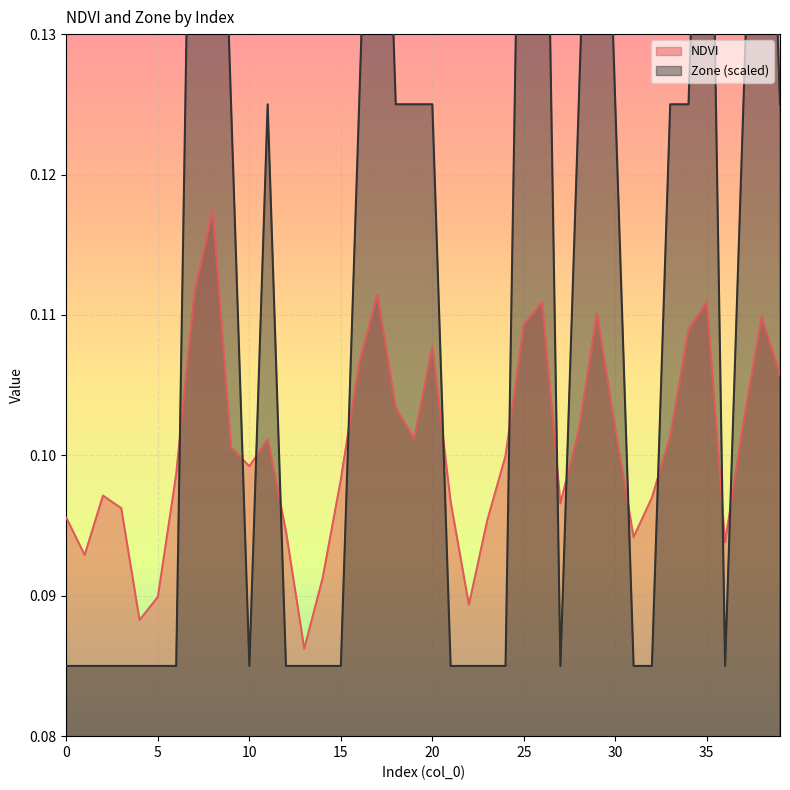

Rank the series by their maximum value, from lowest to highest.

NDVI, Zone